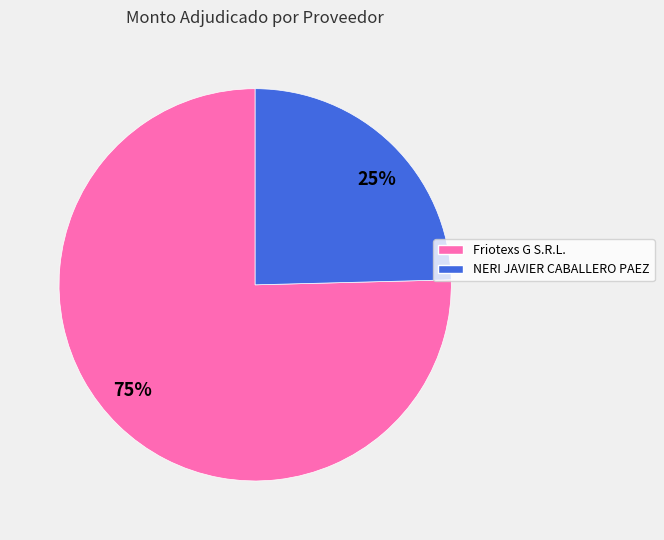

Is the sum of 75% and 25% greater than half?

Yes